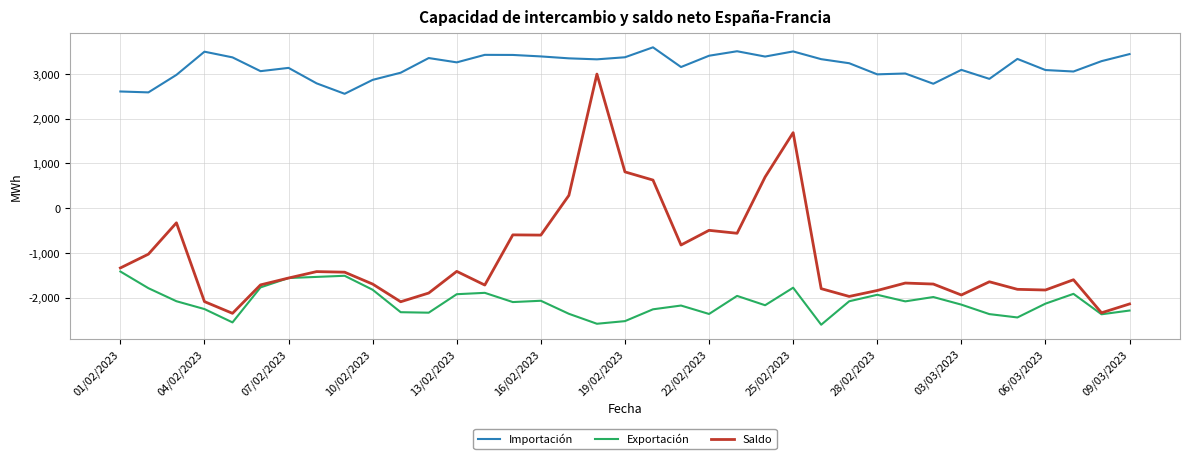

True or false: Exportación and Importación intersect in this chart.

False